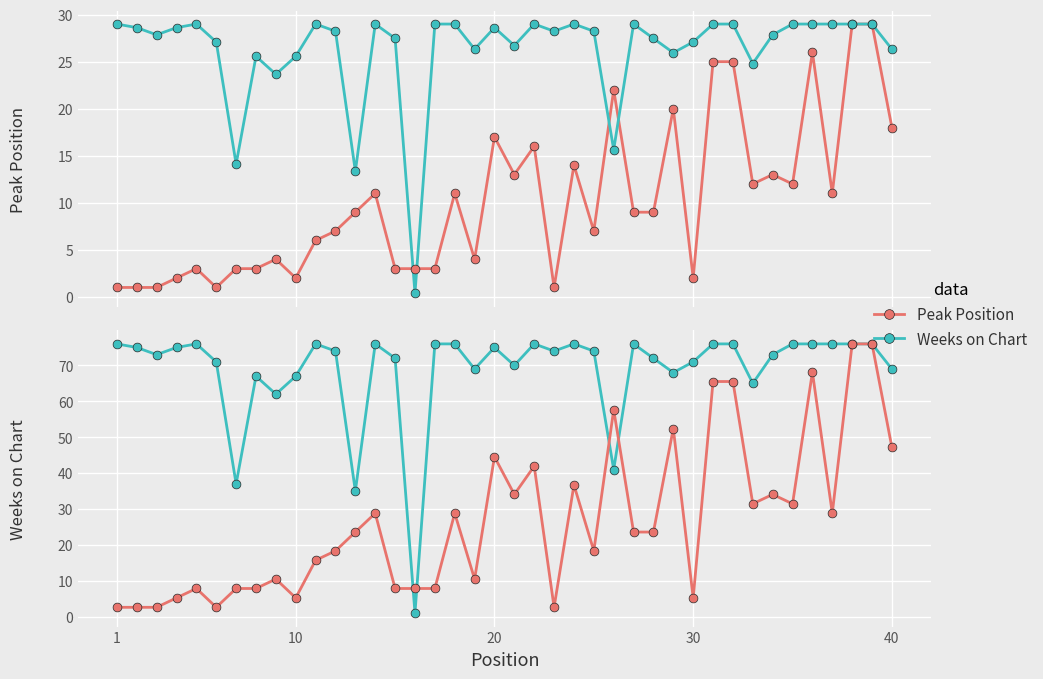

Which series reaches the maximum Y coordinate?

Weeks on Chart